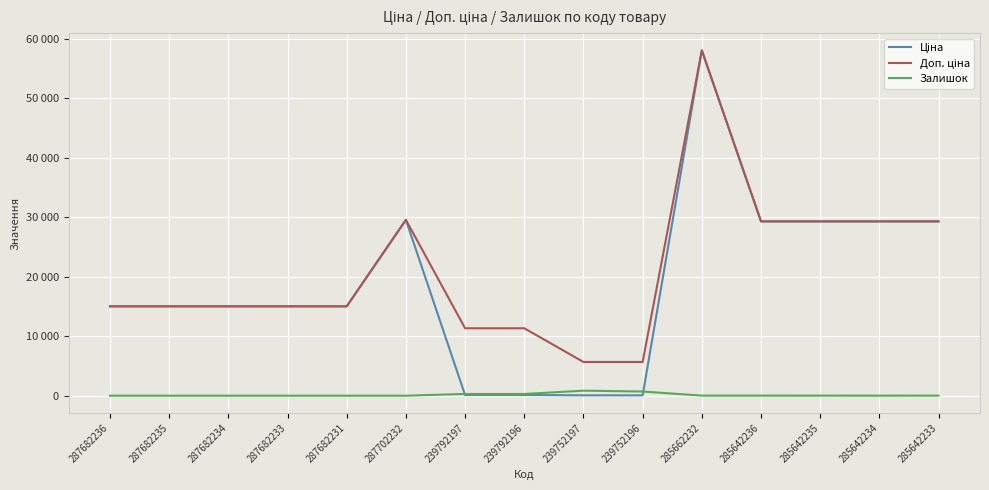

List the series in order of their peak value, lowest first.

Залишок, Ціна, Доп. ціна